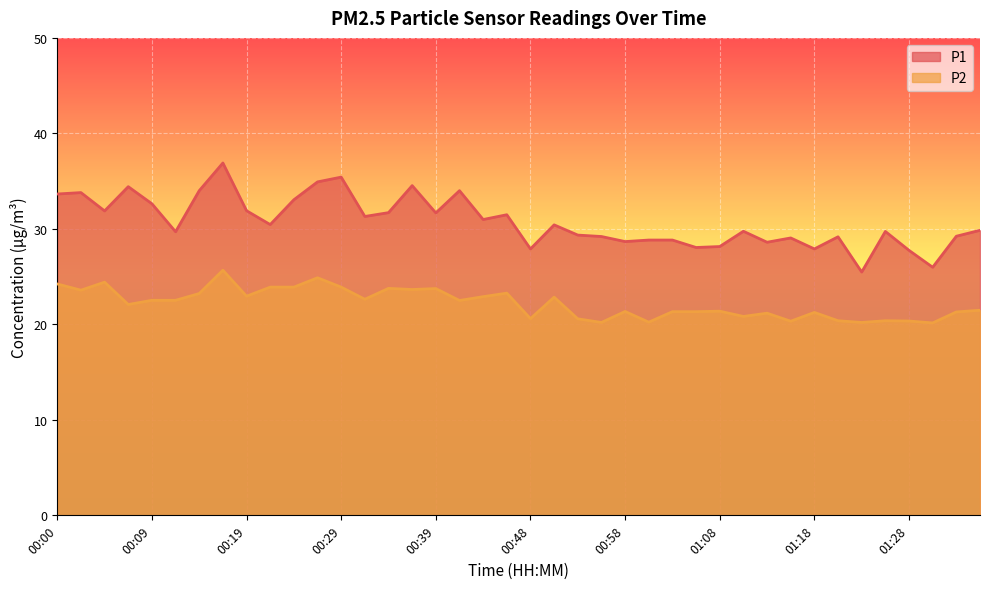

Reading left to right, list all the values displayed in this chart.

P1: 33.6	33.8	31.9	34.4	32.6	29.7	34.0	36.9	31.9	30.4	33.0	34.9	35.4	31.3	31.7	34.5	31.7	34.0	31.0	31.5	27.9	30.4	29.4	29.2	28.7	28.8	28.8	28.1	28.1	29.8	28.6	29.1	27.9	29.2	25.5	29.7	27.8	26.0	29.2	29.9
P2: 24.2	23.6	24.4	22.1	22.5	22.5	23.2	25.7	22.9	23.9	23.9	24.9	23.9	22.6	23.8	23.6	23.8	22.5	22.9	23.3	20.6	22.9	20.6	20.2	21.4	20.2	21.3	21.3	21.4	20.8	21.2	20.3	21.2	20.4	20.2	20.4	20.4	20.1	21.3	21.5